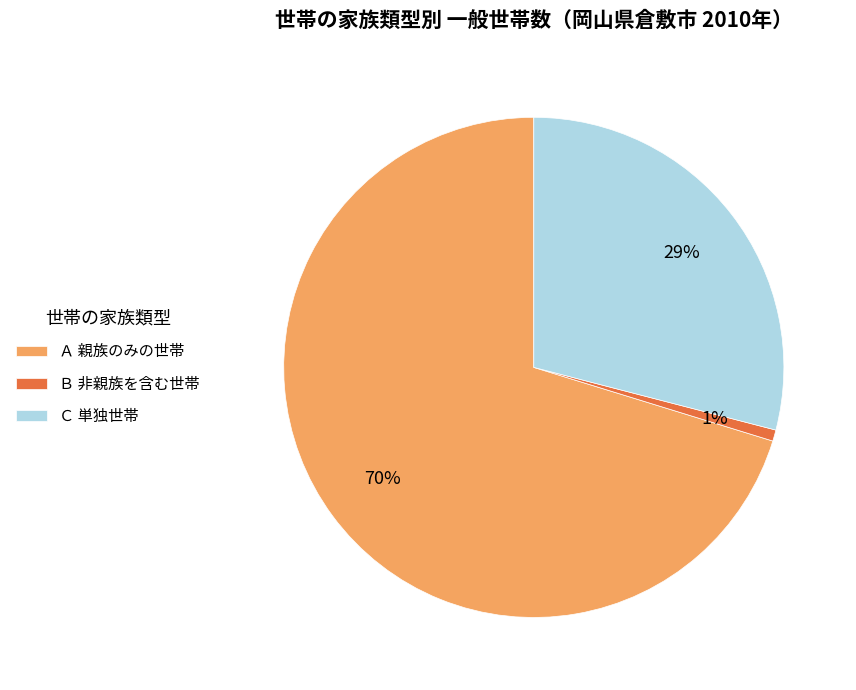

Between Ｃ 単独世帯 and Ａ 親族のみの世帯, which is larger?

Ａ 親族のみの世帯